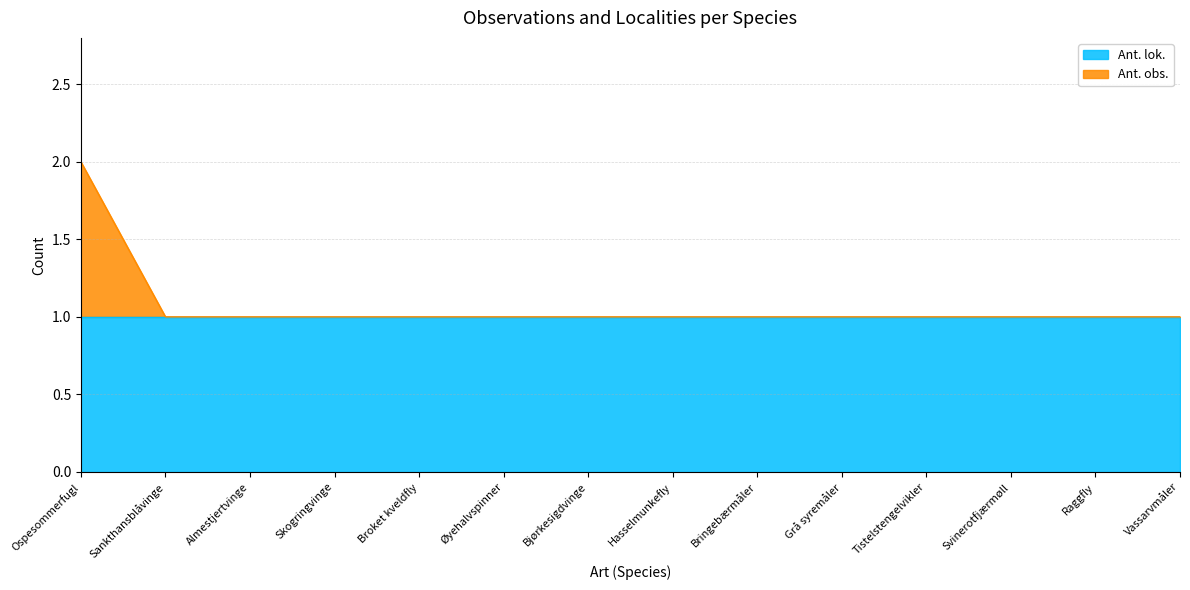

What is the label of the 6th point from the right?

Bringebærmåler